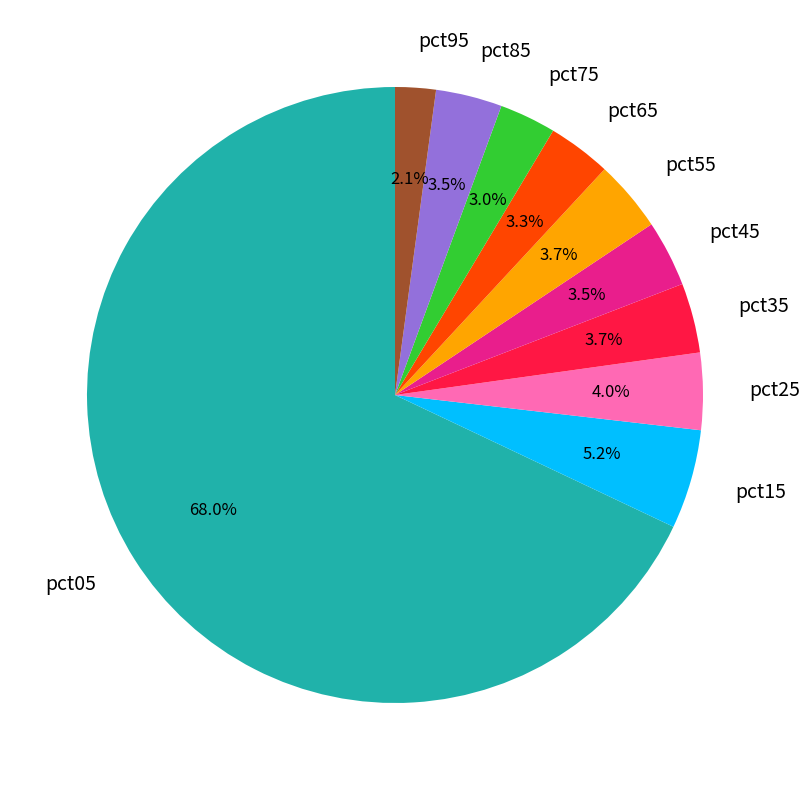

Is it true that pct65 is 3% of the pie?

True